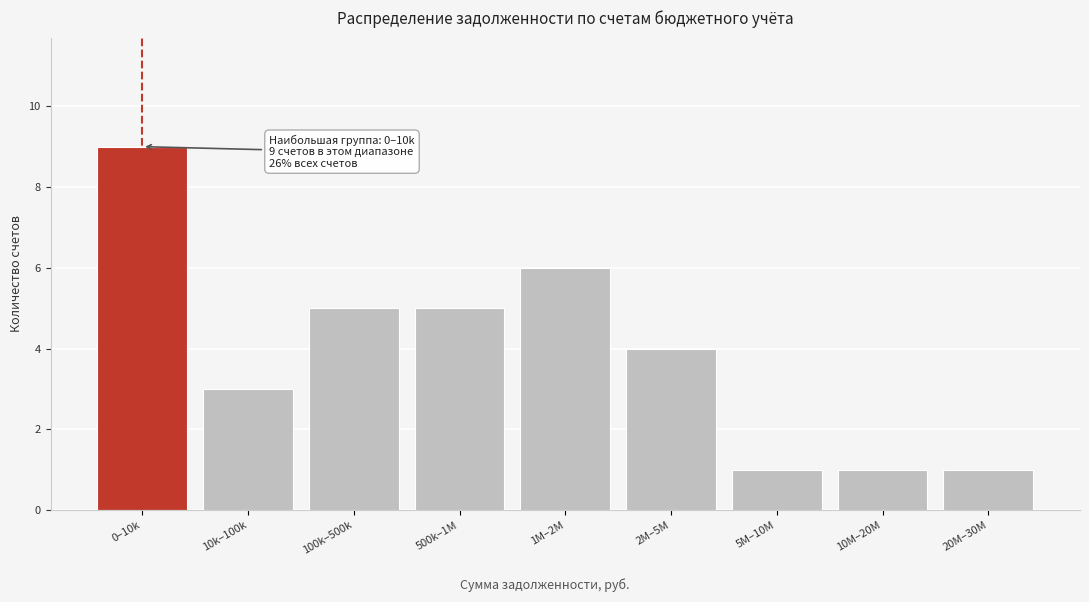

Reading right to left, list all the values displayed in this chart.

1	1	1	4	6	5	5	3	9